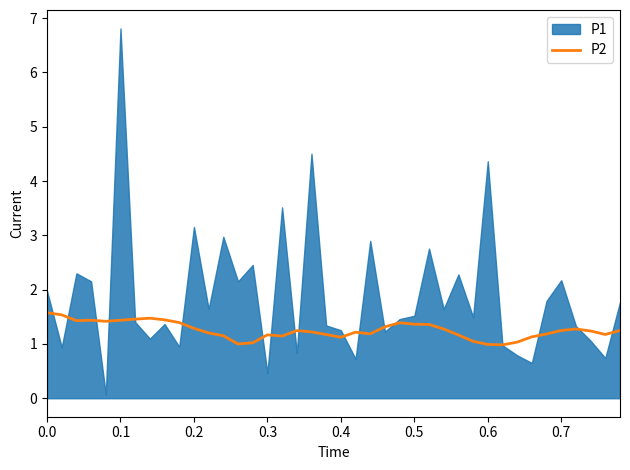

What is the lowest value of the P2 series?

1.0